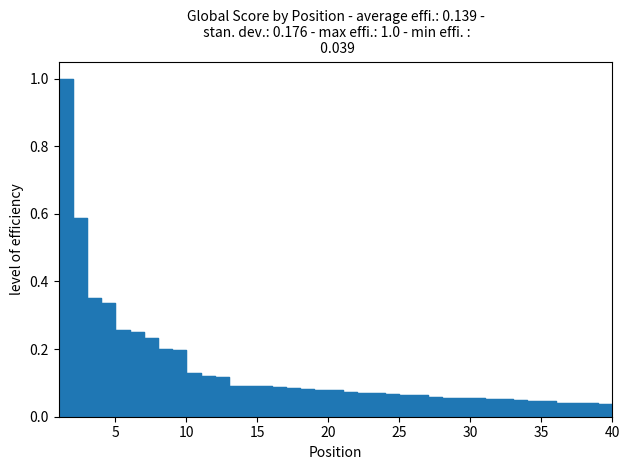

True or false: there are more than 0 points higher than both neighbors.

False